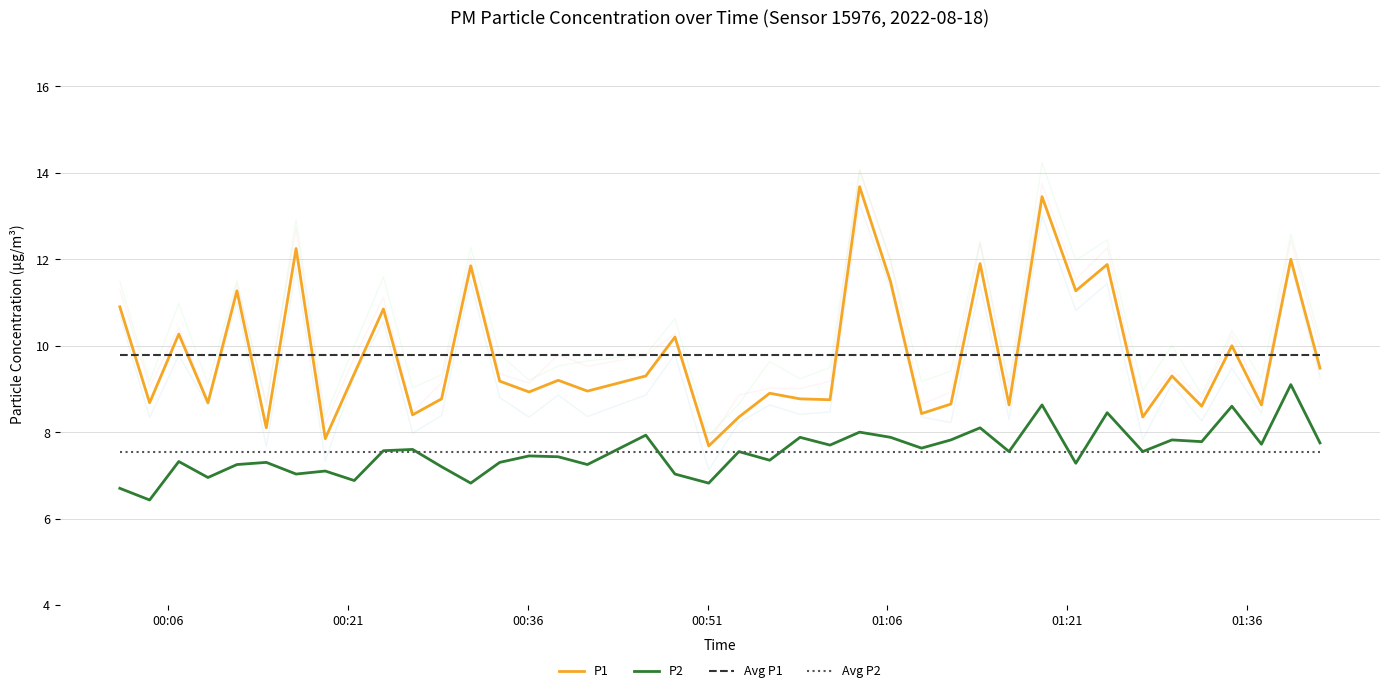

Reading right to left, transcribe all the data shown in this chart.

P1: 9.5	12.0	8.6	10.0	8.6	9.3	8.3	11.9	11.3	13.4	8.6	11.9	8.7	8.4	11.5	13.7	8.8	8.8	8.9	8.3	7.7	10.2	9.3	8.9	9.2	8.9	9.2	11.8	8.8	8.4	10.8	9.3	7.8	12.2	8.1	11.3	8.7	10.3	8.7	10.9
P2: 7.8	9.1	7.7	8.6	7.8	7.8	7.5	8.4	7.3	8.6	7.5	8.1	7.8	7.6	7.9	8.0	7.7	7.9	7.3	7.5	6.8	7.0	7.9	7.2	7.4	7.5	7.3	6.8	7.2	7.6	7.6	6.9	7.1	7.0	7.3	7.2	7.0	7.3	6.4	6.7
Avg P1: 9.8	9.8	9.8	9.8	9.8	9.8	9.8	9.8	9.8	9.8	9.8	9.8	9.8	9.8	9.8	9.8	9.8	9.8	9.8	9.8	9.8	9.8	9.8	9.8	9.8	9.8	9.8	9.8	9.8	9.8	9.8	9.8	9.8	9.8	9.8	9.8	9.8	9.8	9.8	9.8
Avg P2: 7.5	7.5	7.5	7.5	7.5	7.5	7.5	7.5	7.5	7.5	7.5	7.5	7.5	7.5	7.5	7.5	7.5	7.5	7.5	7.5	7.5	7.5	7.5	7.5	7.5	7.5	7.5	7.5	7.5	7.5	7.5	7.5	7.5	7.5	7.5	7.5	7.5	7.5	7.5	7.5